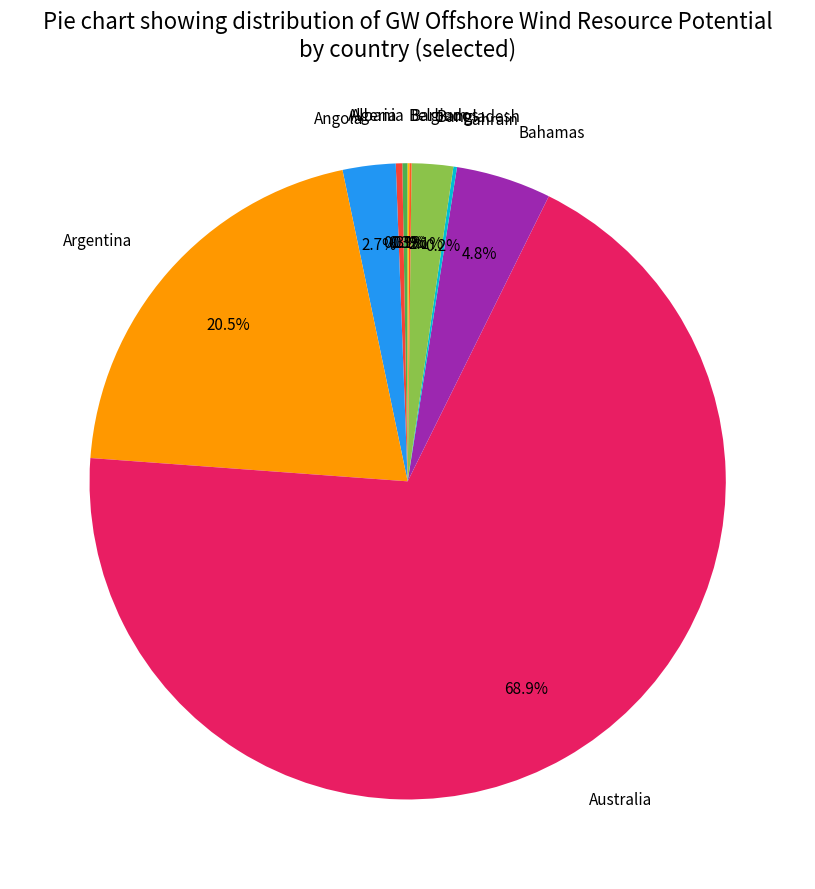

Does any single category account for the majority?

Yes